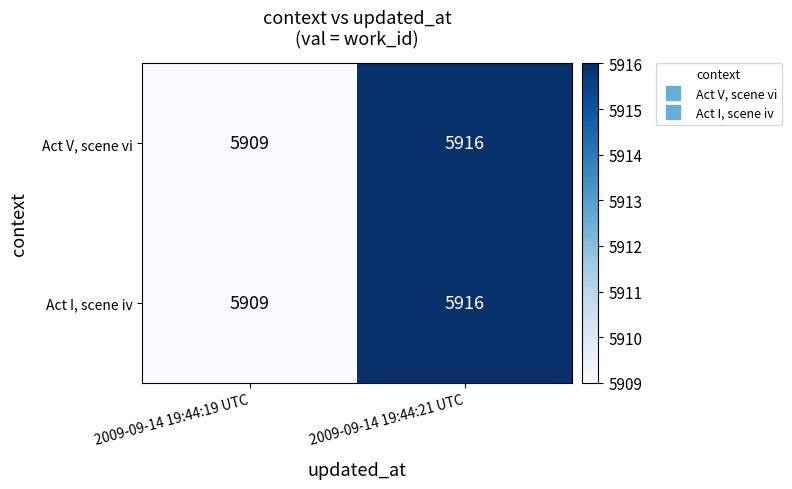

Reading left to right, transcribe all the data shown in this chart.

Act V, scene vi: 5909	5916
Act I, scene iv: 5909	5916